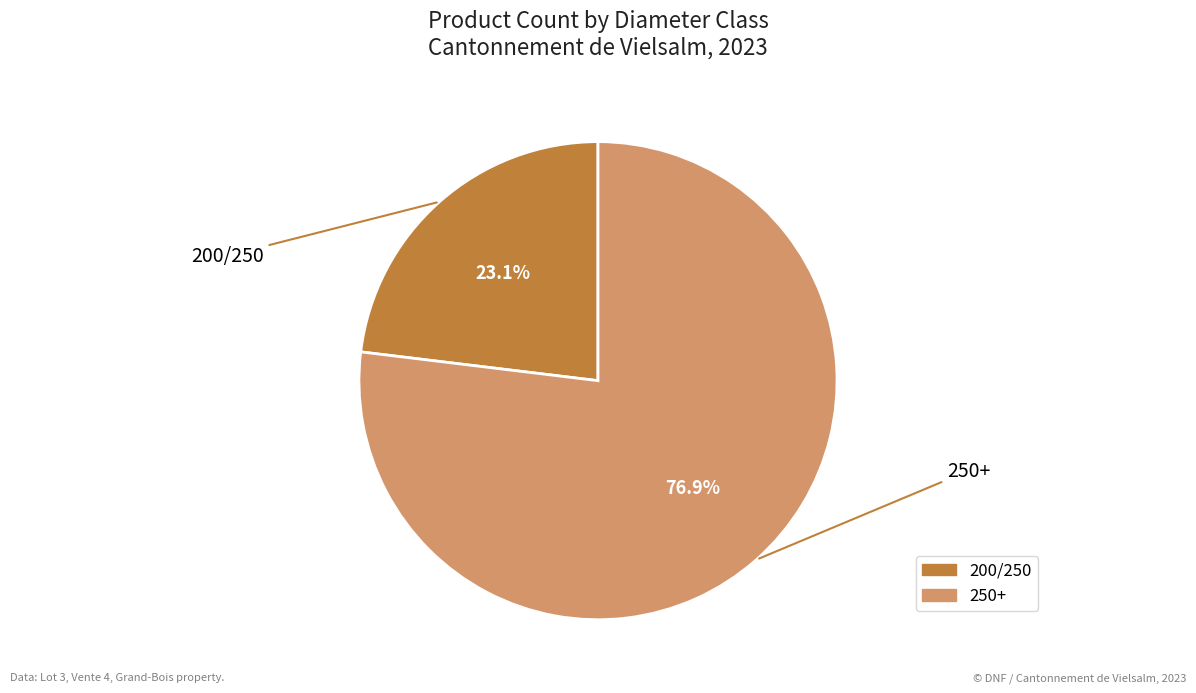

Between 200/250 and 250+, which is larger?

250+